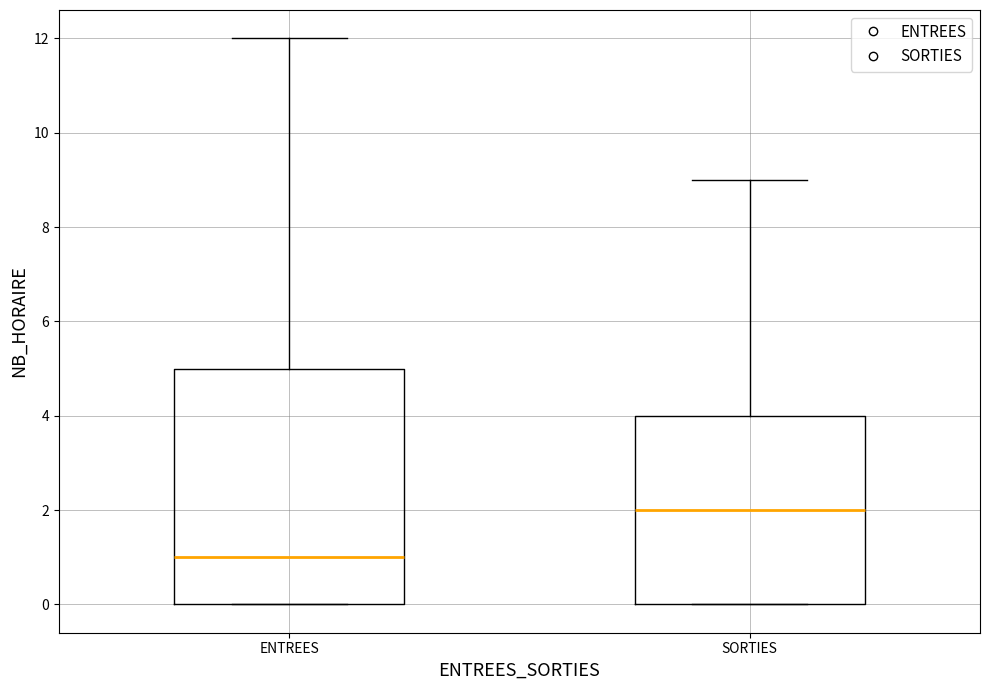

Reading left to right, transcribe this box plot: for each box, give where its median line is, the range the box spans, and where its two whiskers end, as read against the y-axis. The values are not printed on the chart, so give them approximately, as read against the axis.

ENTREES: median 1, box 0 to 5, whiskers 0 to 12
SORTIES: median 2, box 0 to 4, whiskers 0 to 9